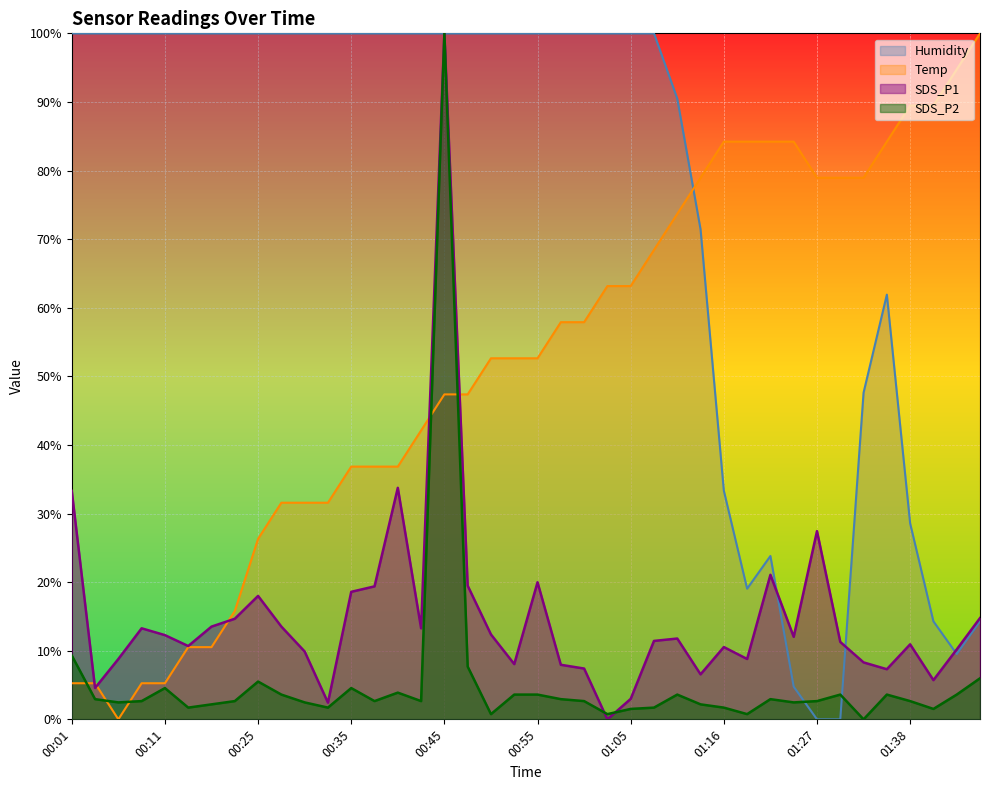

True or false: Humidity and Temp cross at least once.

True